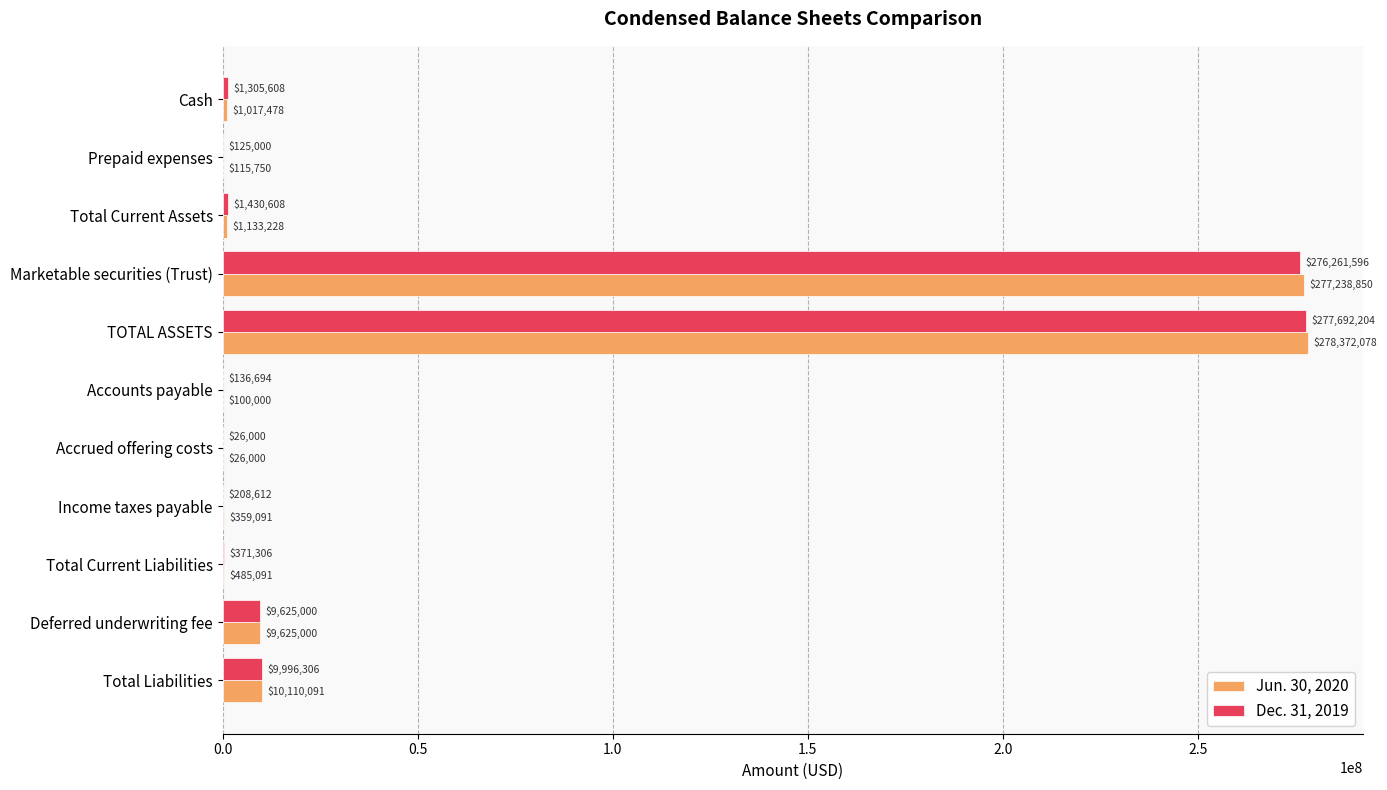

What is the sum of all Jun. 30, 2020 values?

578582657